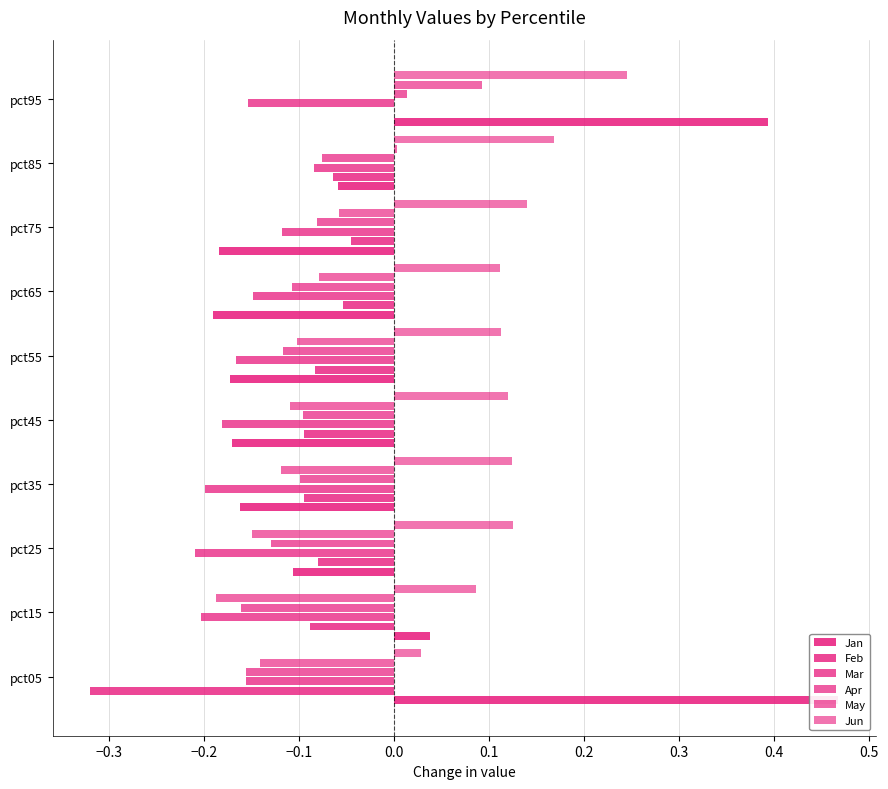

Is it true that Mar equals -0.2 at pct05?

False